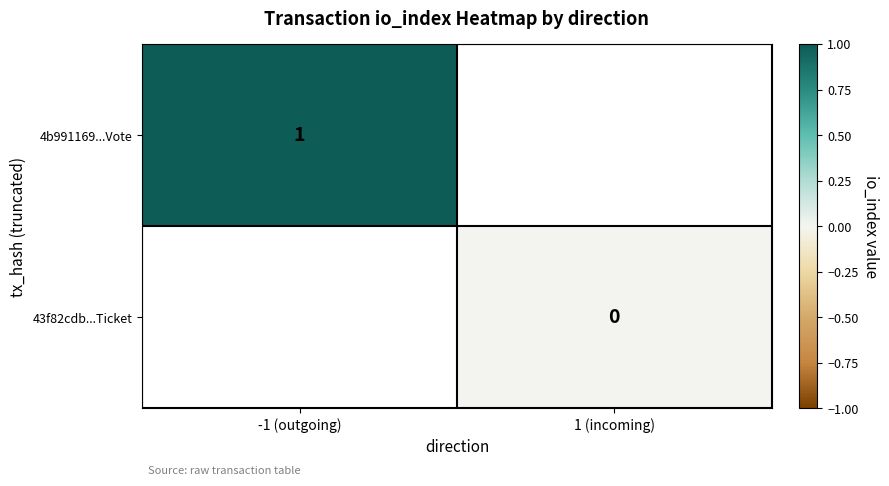

The 4b991169...Vote series shows 2 at -1 (outgoing). True or false?

False